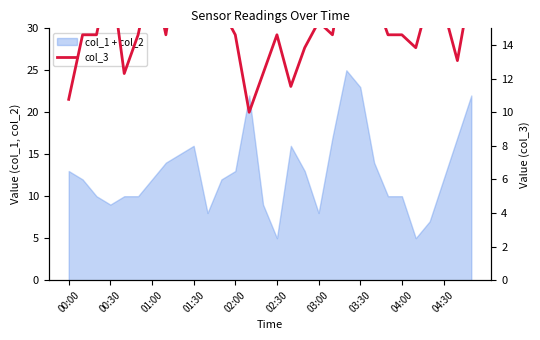

What is the average value?

15.3